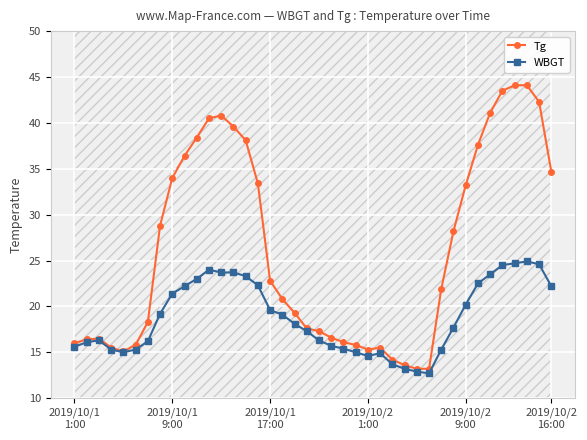

True or false: WBGT and Tg intersect in this chart.

False